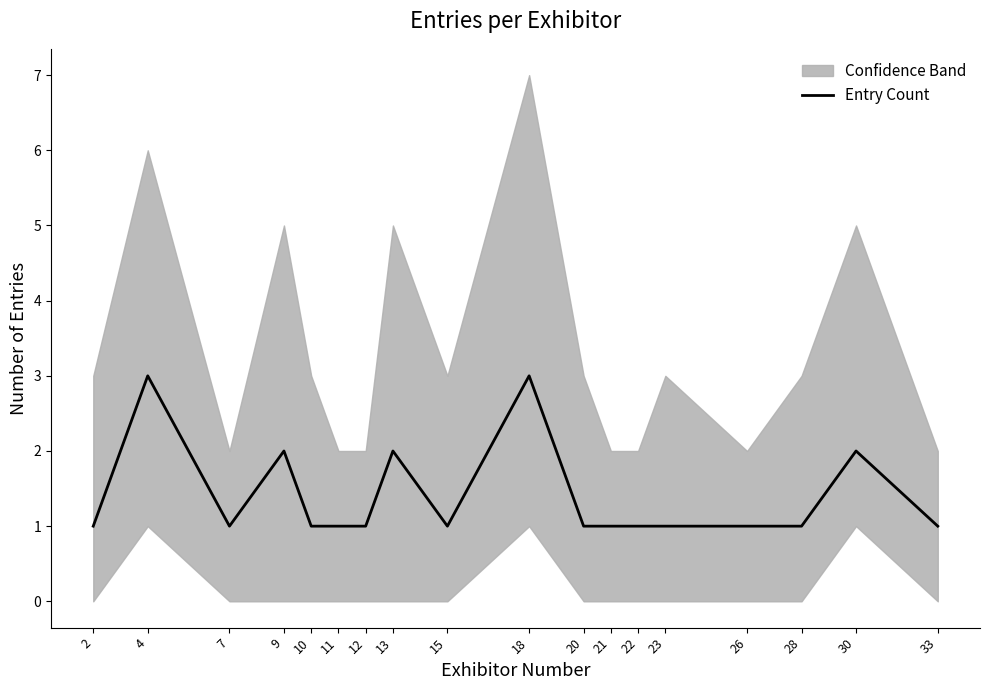

What is the value of the 1st point from the left?

1